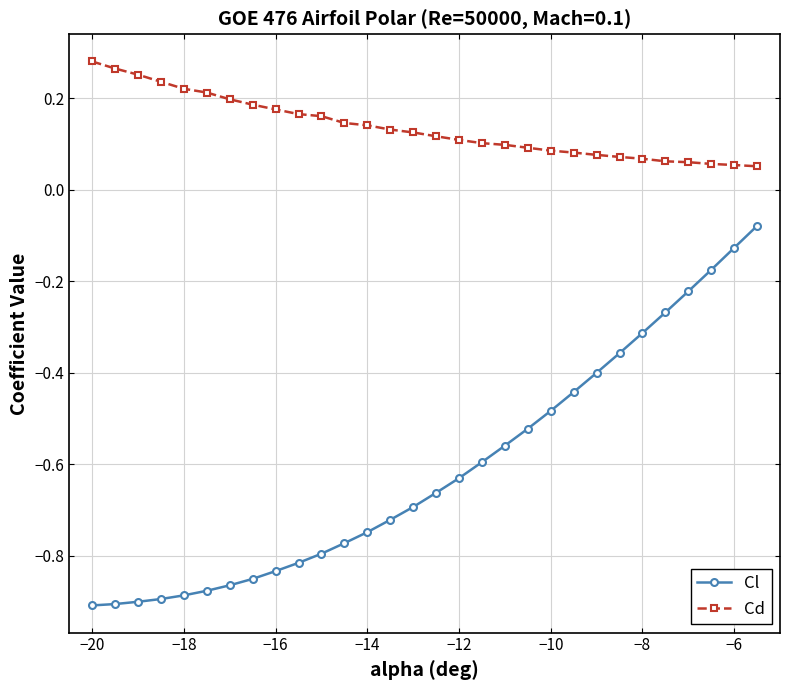

Does the chart have visible grid lines?

Yes